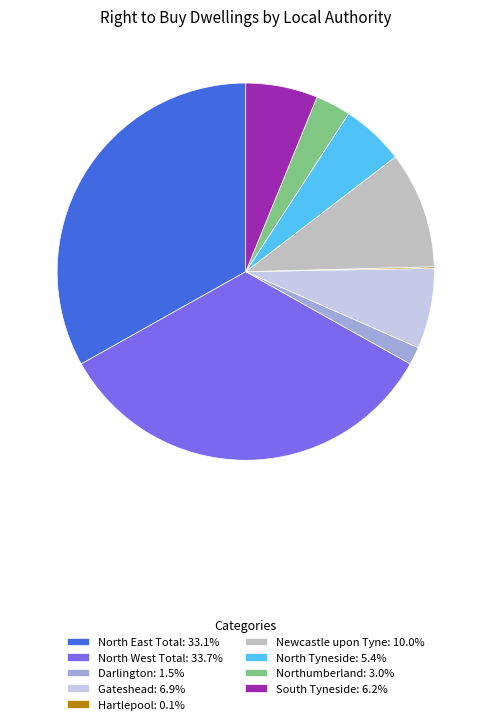

Does South Tyneside: 6.2% represent more than half of the total?

No